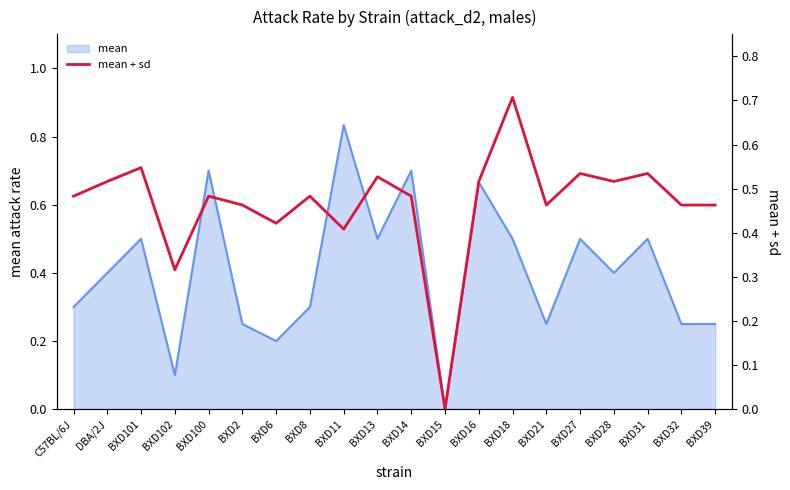

True or false: the data has more than 2 interior local peaks.

True